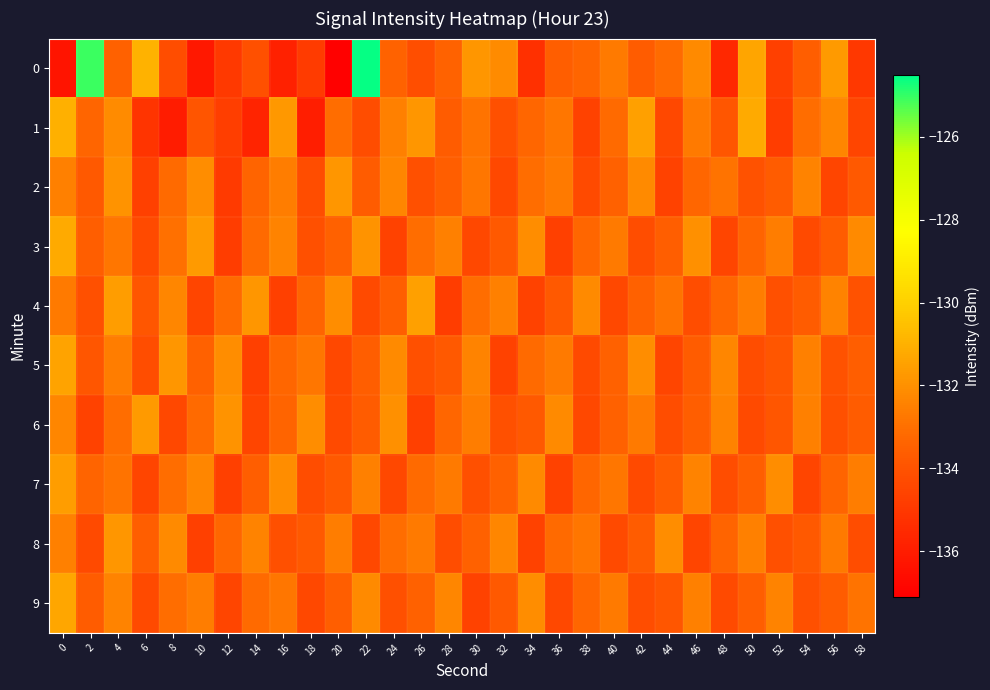

Between 26 and 4, which is larger?

4